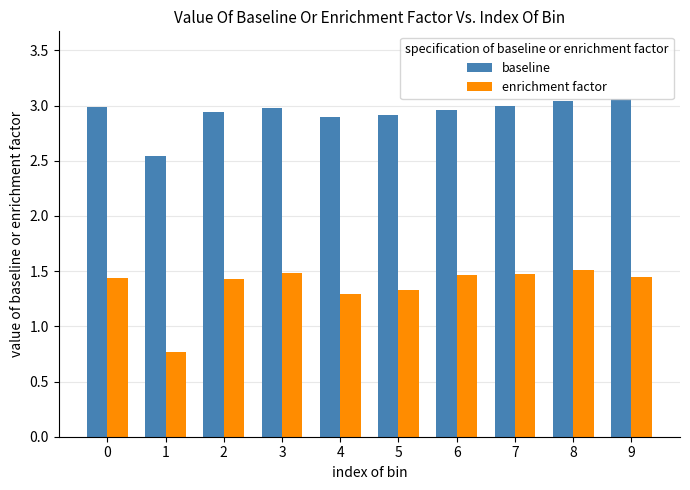

What is the minimum value shown in the chart?

0.8